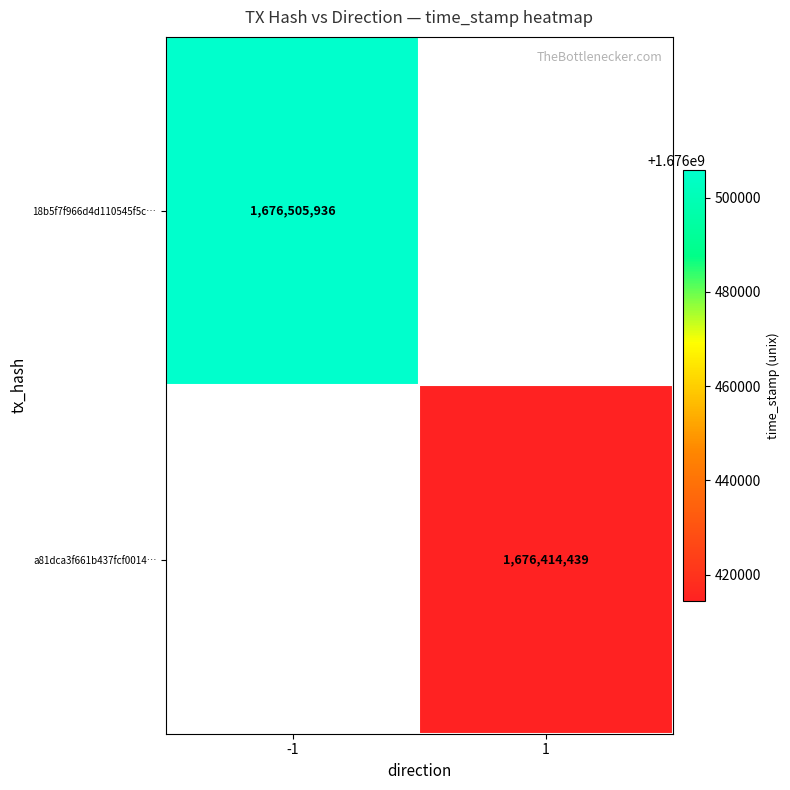

At how many categories does at least one series exceed 1676444785?

1